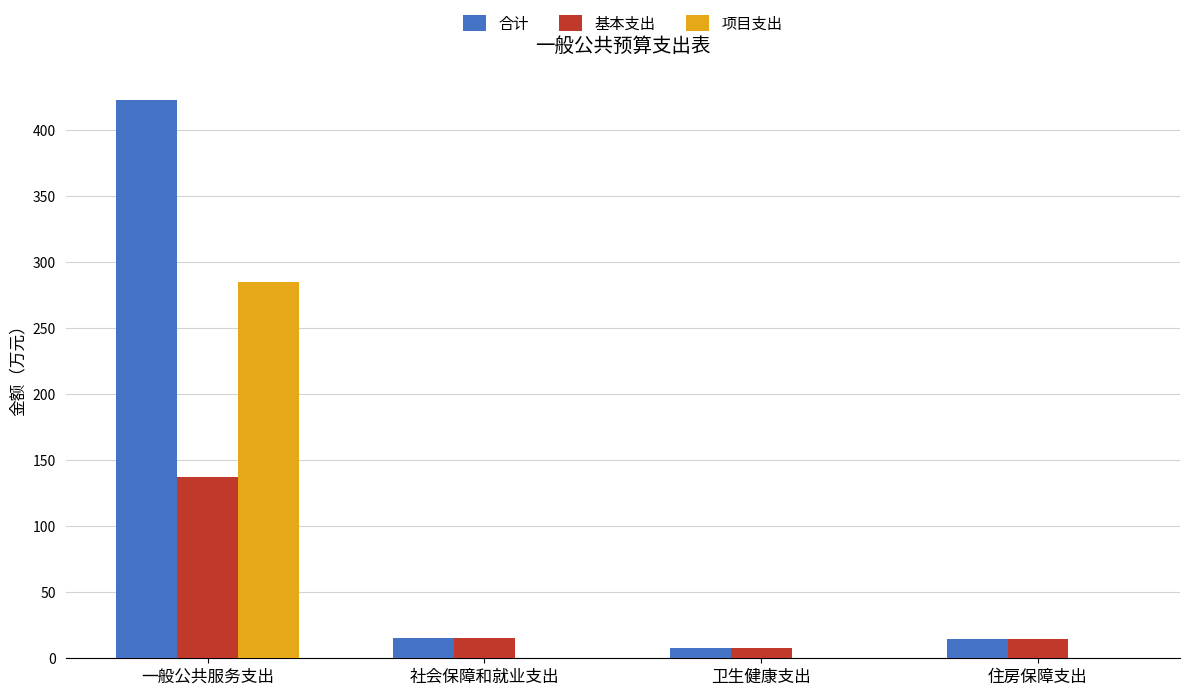

The 基本支出 series shows 14.8 at 住房保障支出. True or false?

True